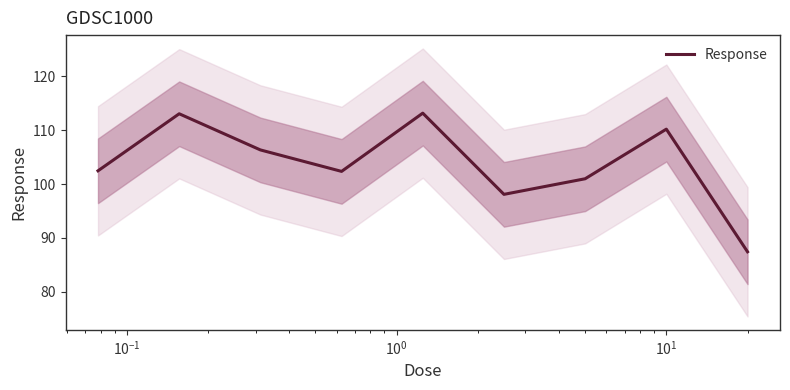

What is the minimum value for Response?

87.4